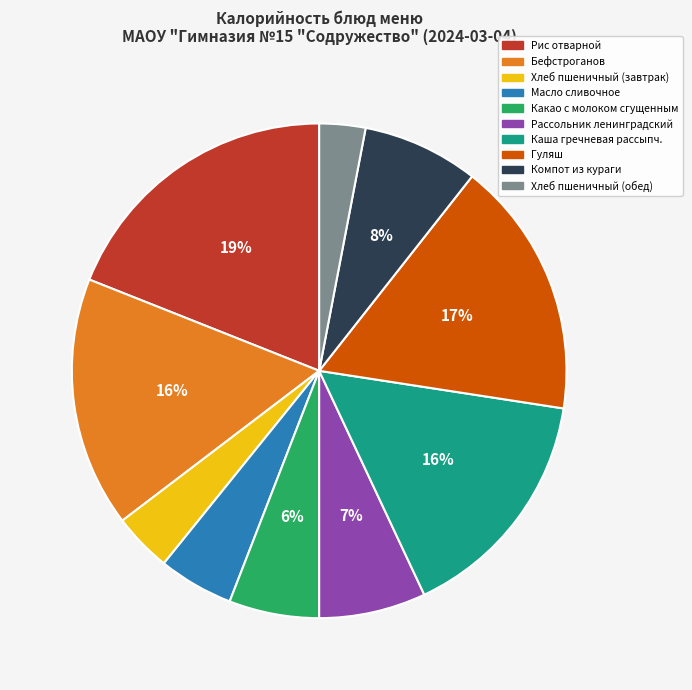

Is the sum of Масло сливочное and Хлеб пшеничный (обед) greater than half?

No